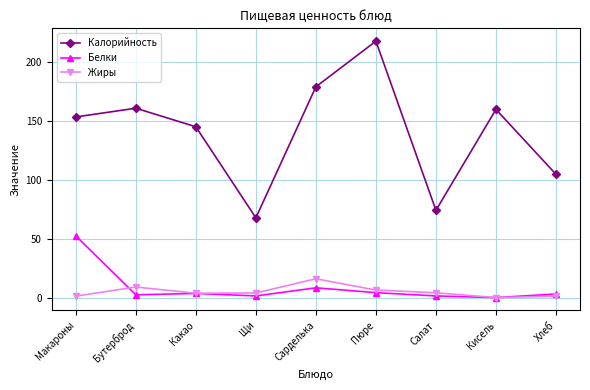

True or false: Жиры and Калорийность intersect in this chart.

False